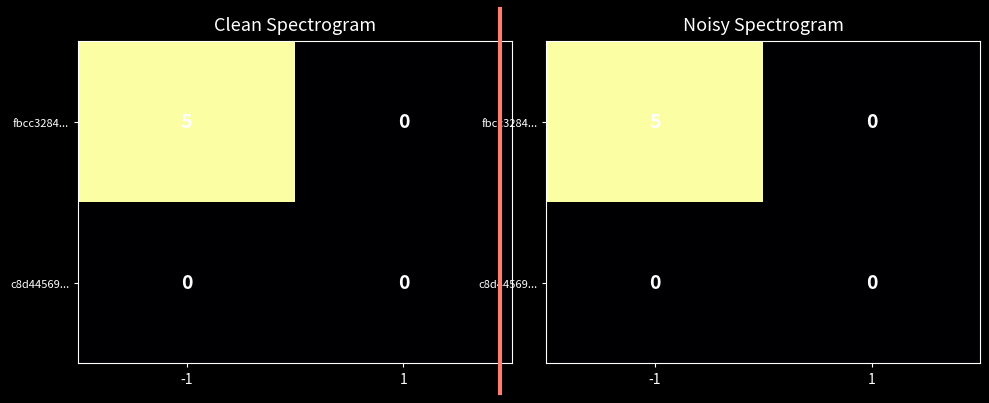

Which series has the largest total across all categories?

fbcc3284...